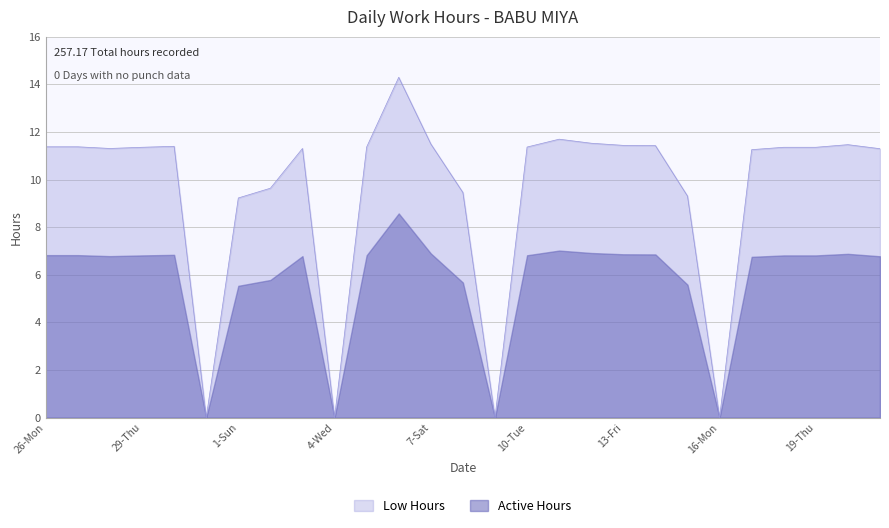

What position from the right is 11-Wed?

11